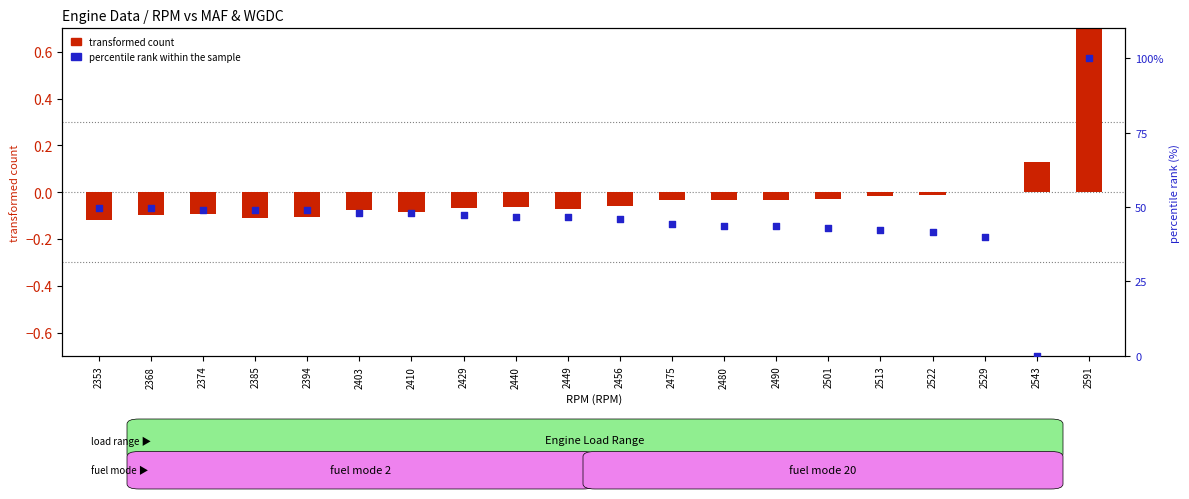

Which series has the largest total across all categories?

percentile rank within the sample